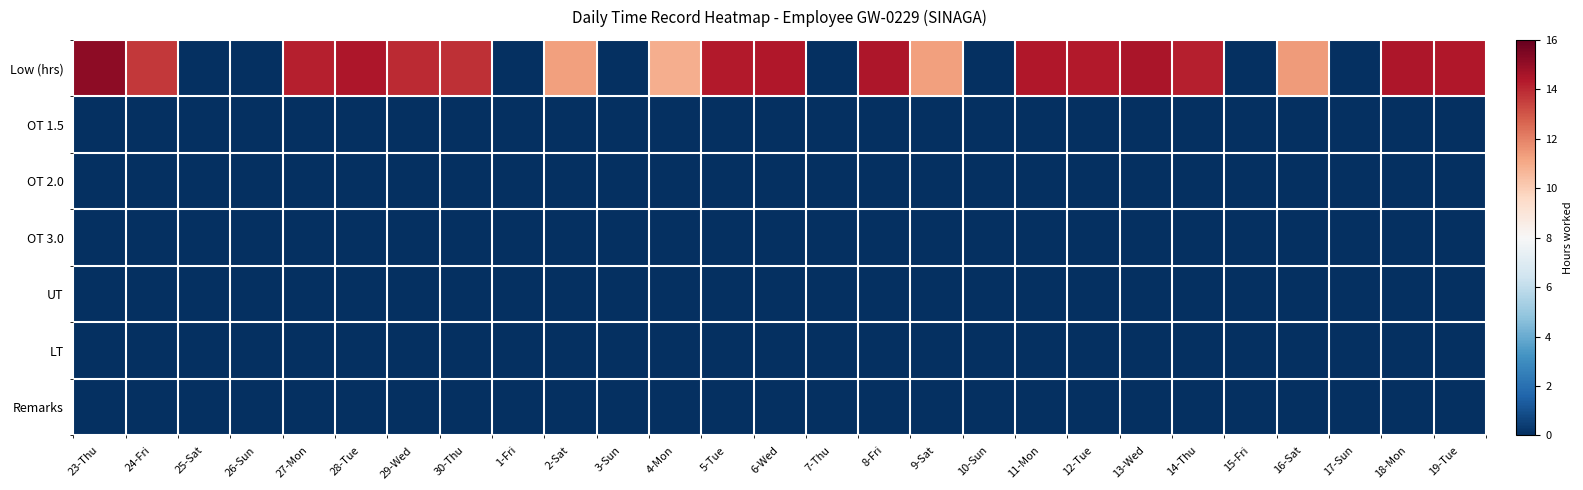

What is the total value across all series at 18-Mon?

14.5